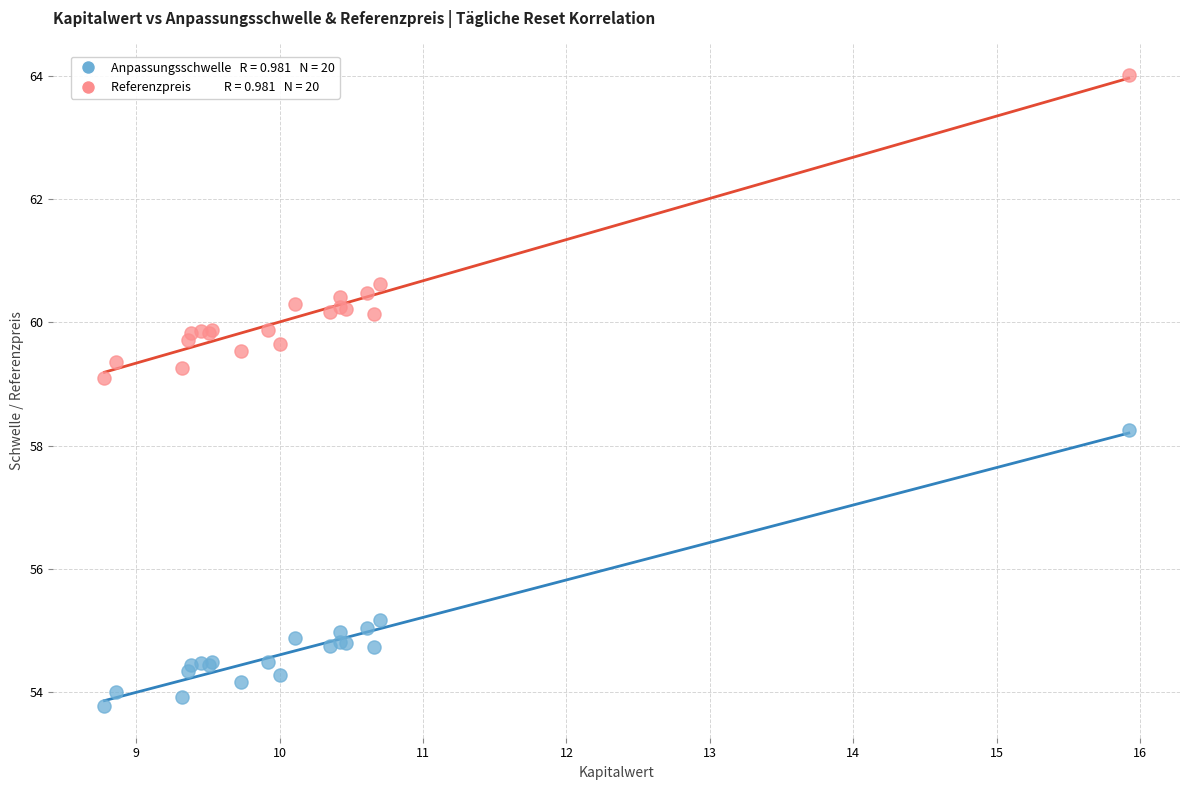

Across all series, what Y value is closest to 58?

58.2